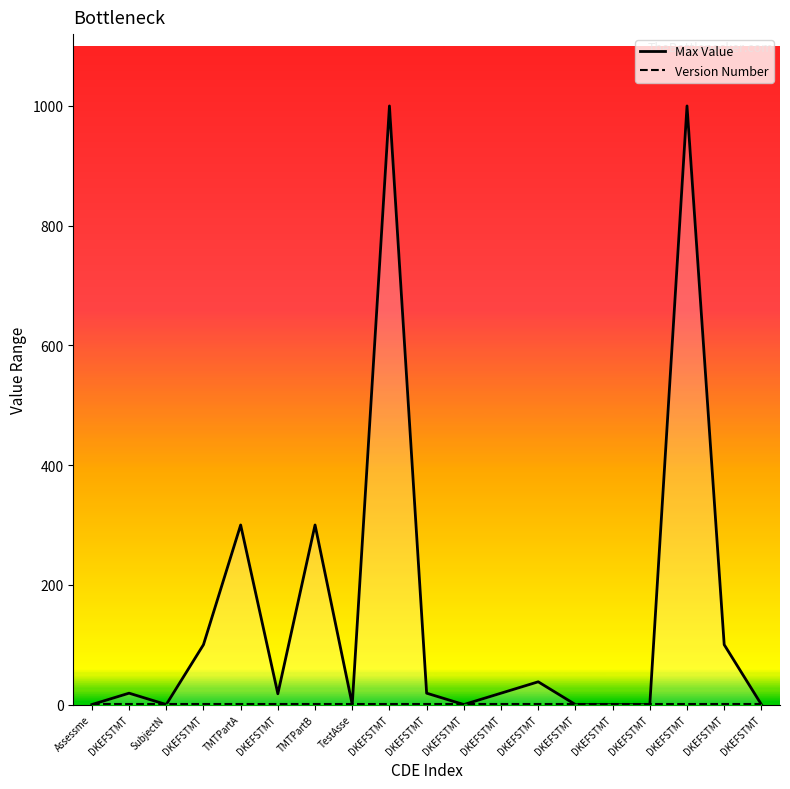

At how many categories does at least one series exceed 543?

2